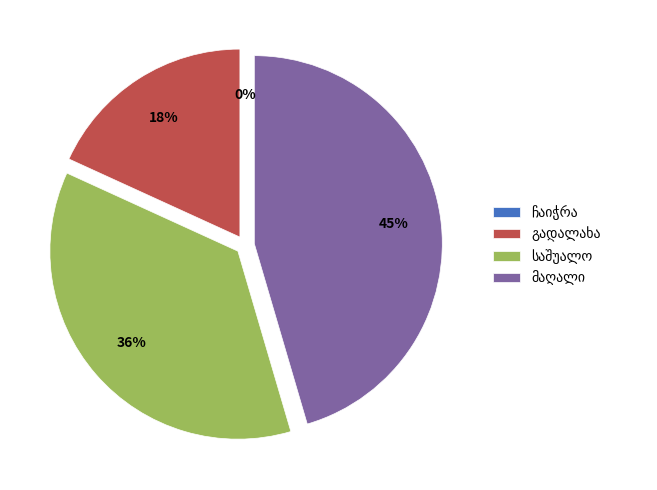

Is the sum of გადალახა and მაღალი greater than half?

Yes